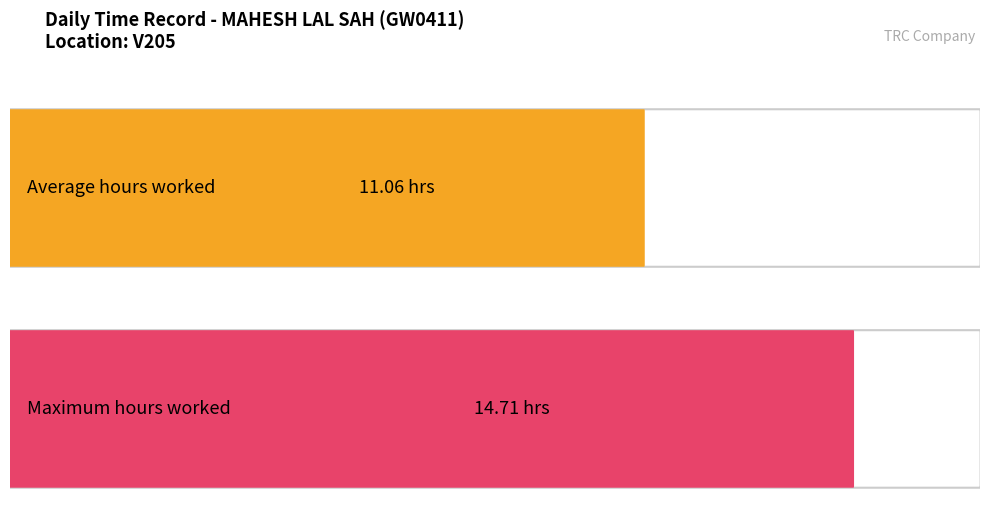

Count the number of data series in this chart.

2